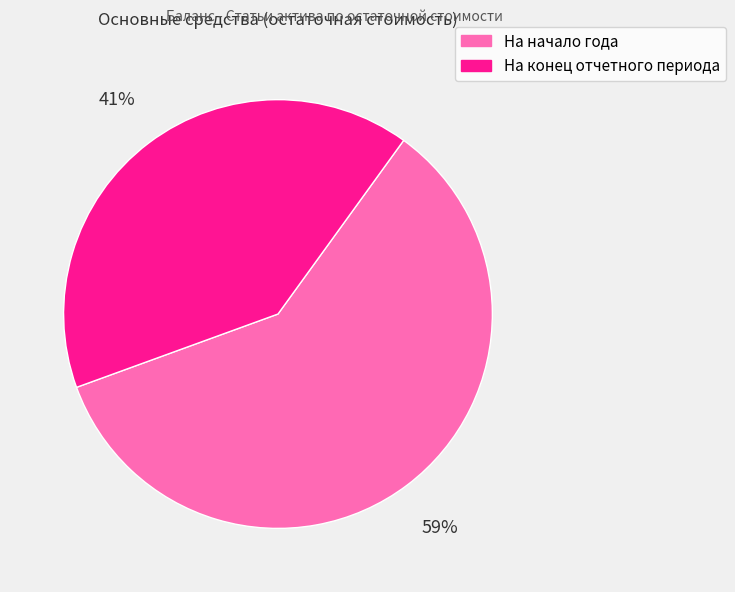

Between На начало года and На конец отчетного периода, which is larger?

На начало года